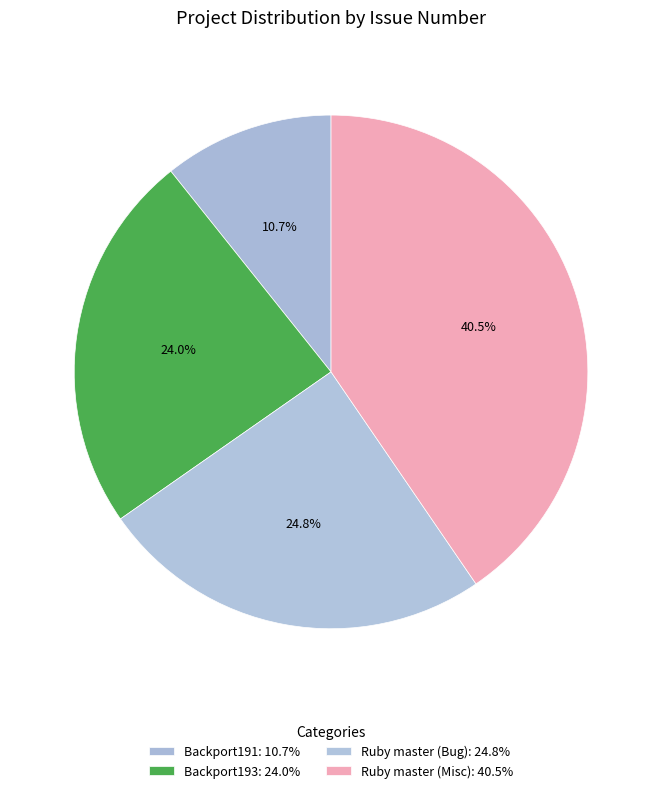

Count the number of slices in the pie.

4